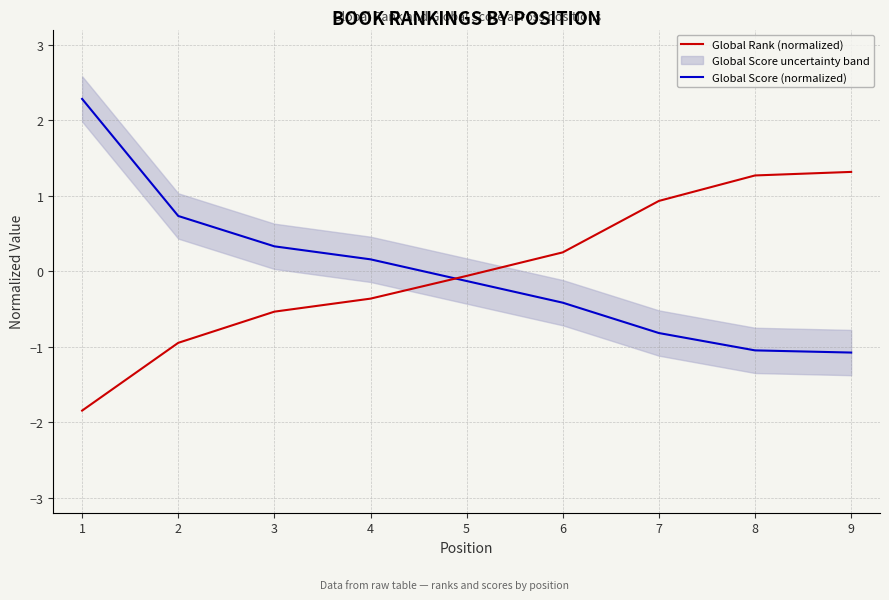

What are all the series names shown in the legend?

Global Rank (normalized), Global Score (normalized)